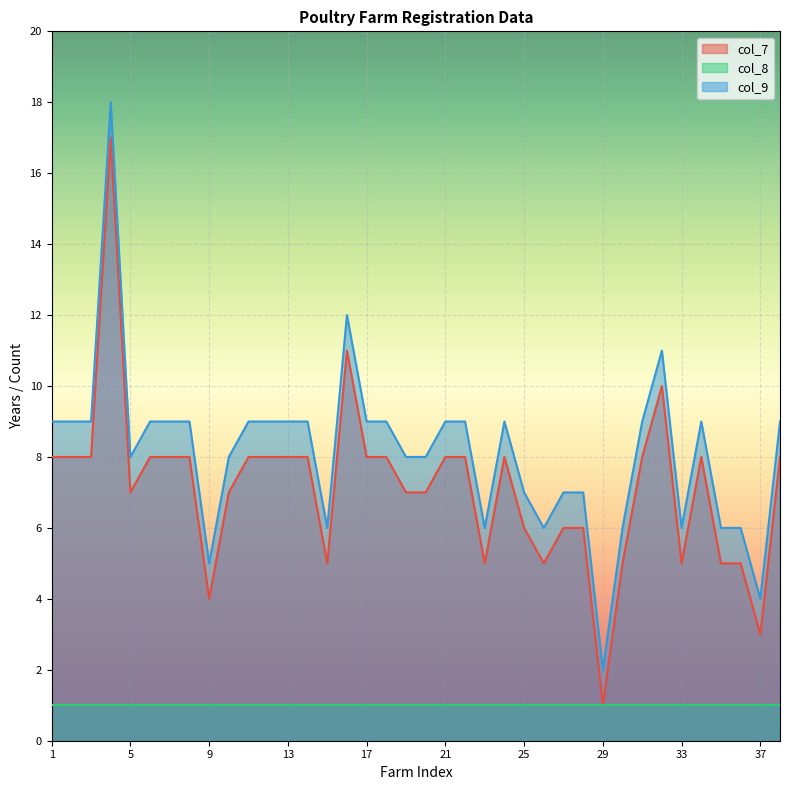

Is it true that col_9 equals 9 at 38?

True